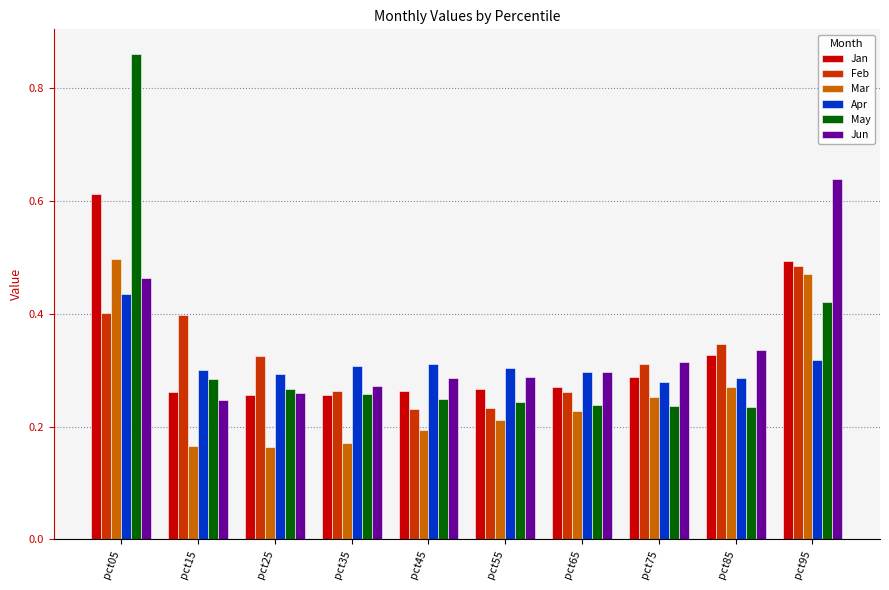

What is the sum of all Feb values?

3.3